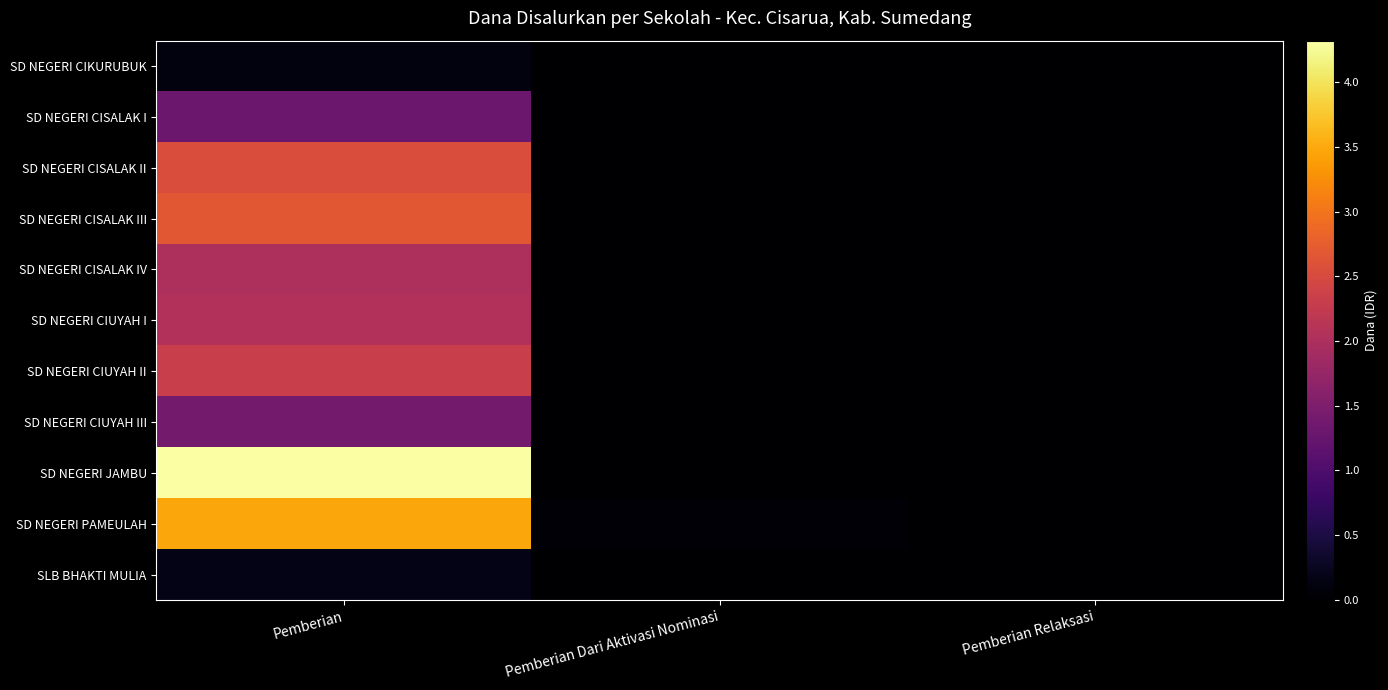

Which has a higher value, Pemberian Dari Aktivasi Nominasi or Pemberian Relaksasi?

Pemberian Dari Aktivasi Nominasi